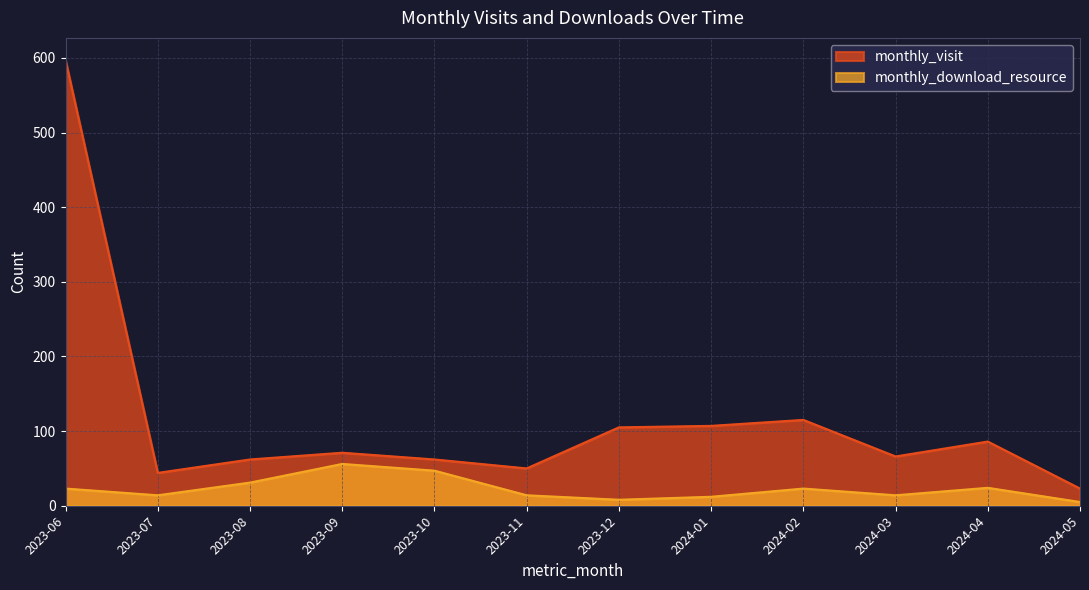

How many interior local valleys does the monthly_download_resource series have?

3